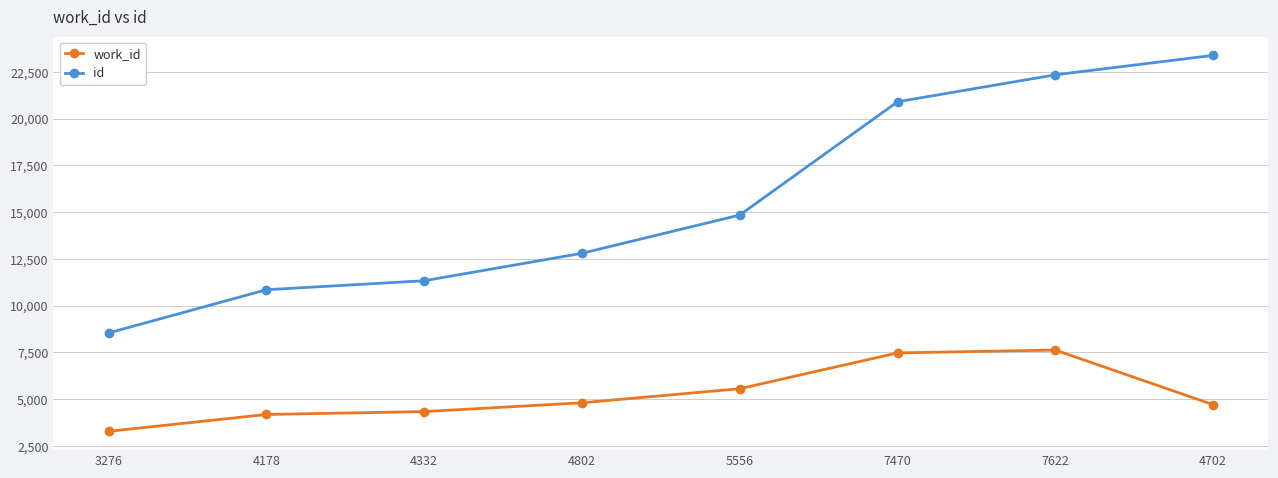

What is the difference between the maximum and minimum values in the work_id series?

4346